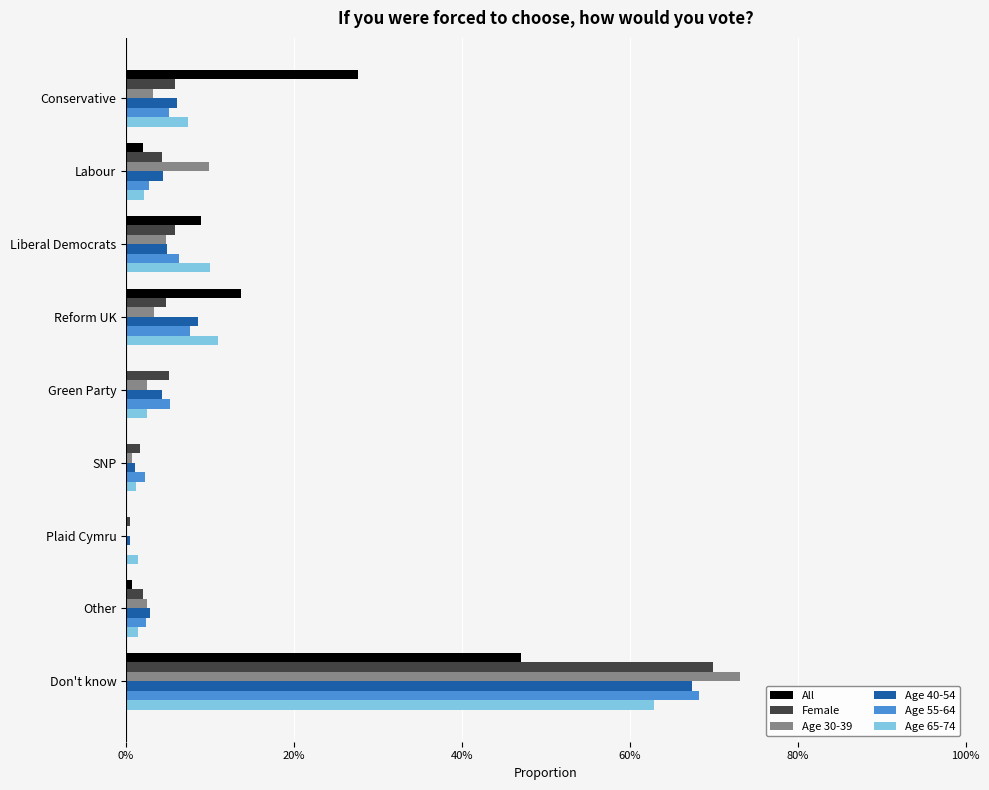

Which series has the largest total across all categories?

Female